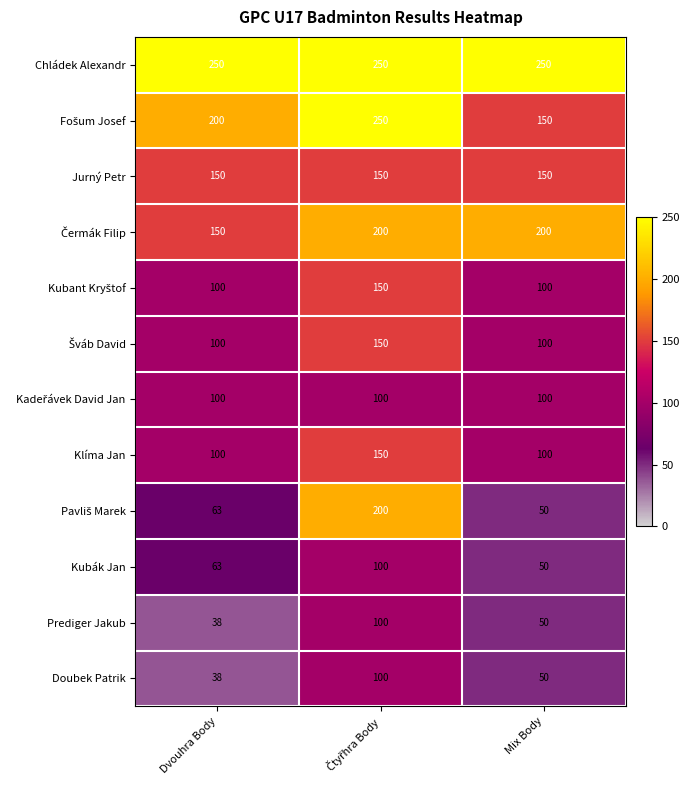

What is the sum of the Doubek Patrik values at Dvouhra Body and Mix Body?

88